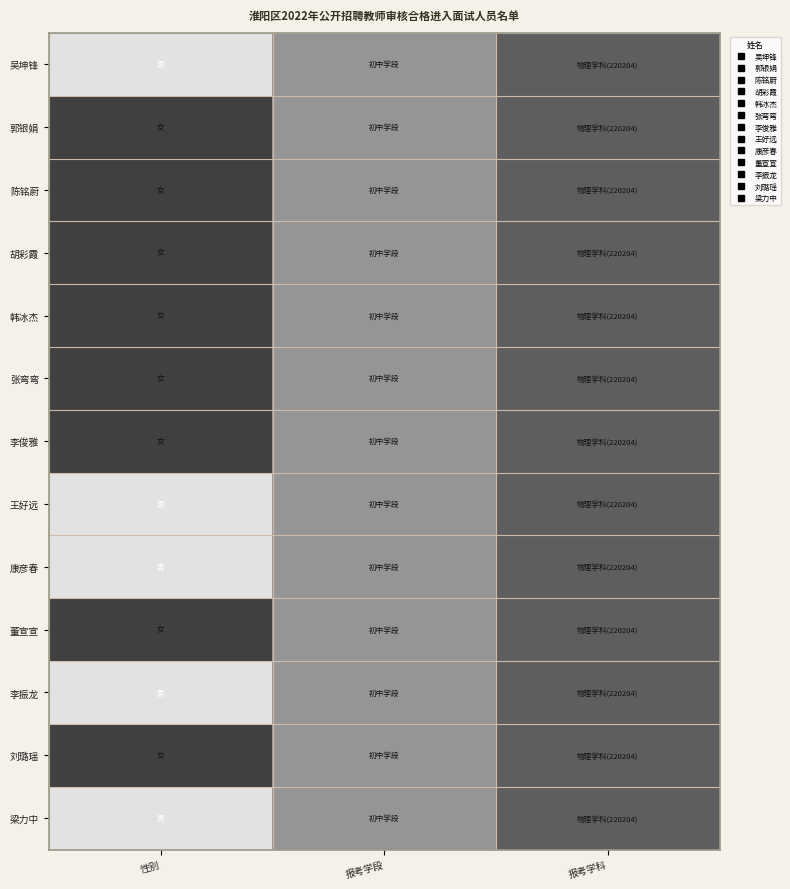

Reading right to left, extract all data points from this chart.

吴坤锋: 报考学科=0.7	报考学段=0.5	性别=0.2
郭银娟: 报考学科=0.7	报考学段=0.5	性别=0.8
陈铭蔚: 报考学科=0.7	报考学段=0.5	性别=0.8
胡彩霞: 报考学科=0.7	报考学段=0.5	性别=0.8
韩冰杰: 报考学科=0.7	报考学段=0.5	性别=0.8
张弯弯: 报考学科=0.7	报考学段=0.5	性别=0.8
李俊雅: 报考学科=0.7	报考学段=0.5	性别=0.8
王好远: 报考学科=0.7	报考学段=0.5	性别=0.2
康彦春: 报考学科=0.7	报考学段=0.5	性别=0.2
董宣宣: 报考学科=0.7	报考学段=0.5	性别=0.8
李振龙: 报考学科=0.7	报考学段=0.5	性别=0.2
刘璐瑶: 报考学科=0.7	报考学段=0.5	性别=0.8
梁力中: 报考学科=0.7	报考学段=0.5	性别=0.2